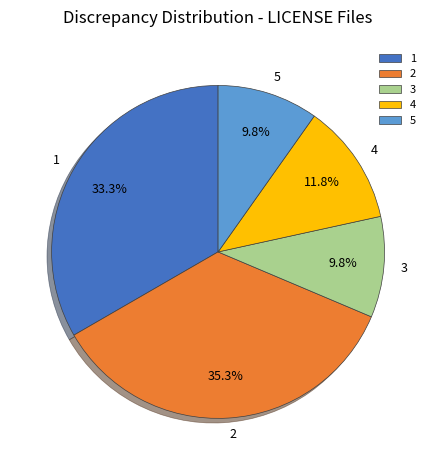

What is the largest slice in the pie chart?

2